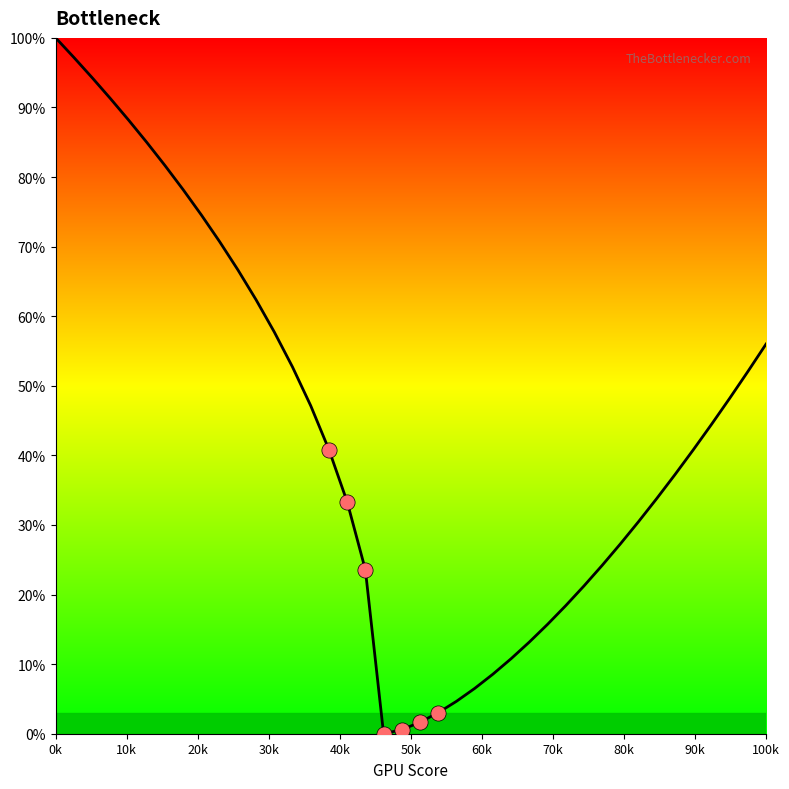

What is the difference between the maximum and minimum values?

100.0